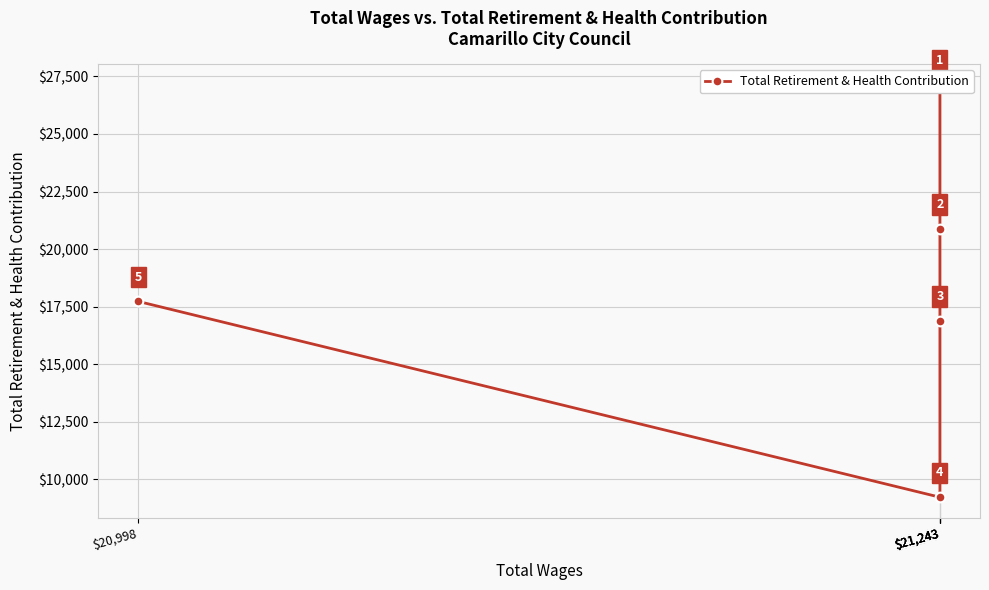

What is the change in value from $21,243 to $21,243?

-17904